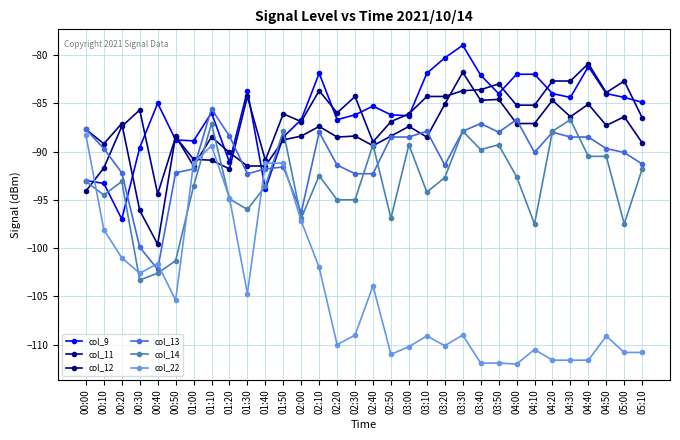

What is the sum of all col_13 values?

-2897.9